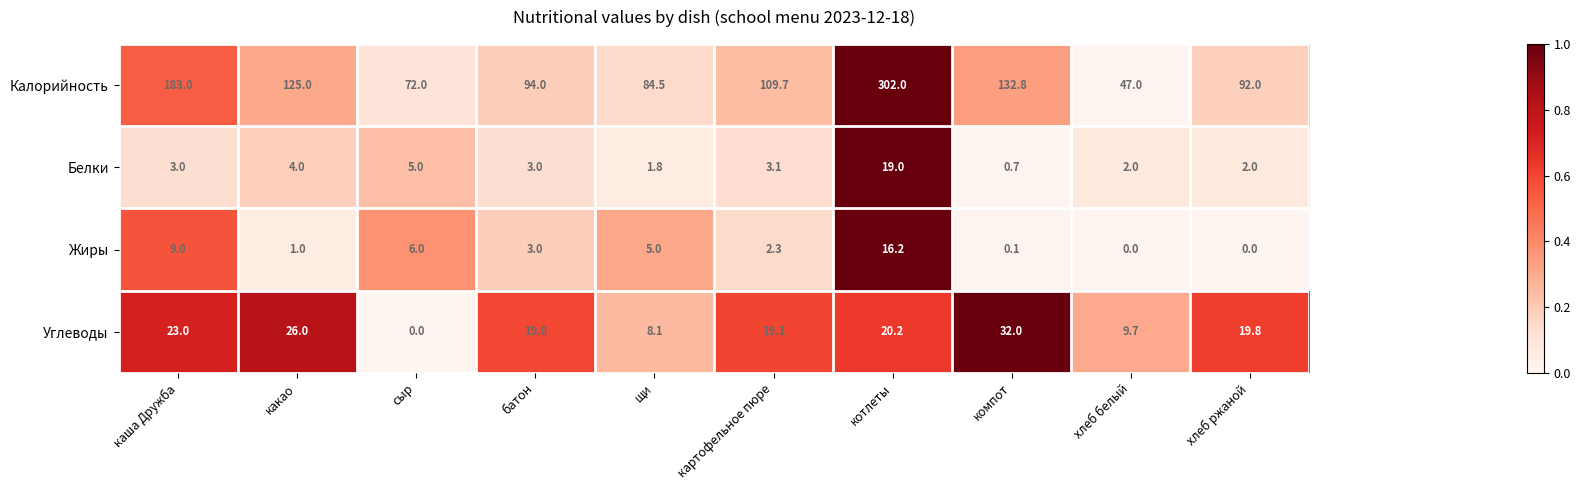

The value of Жиры at картофельное пюре is 2.3. True or false?

True